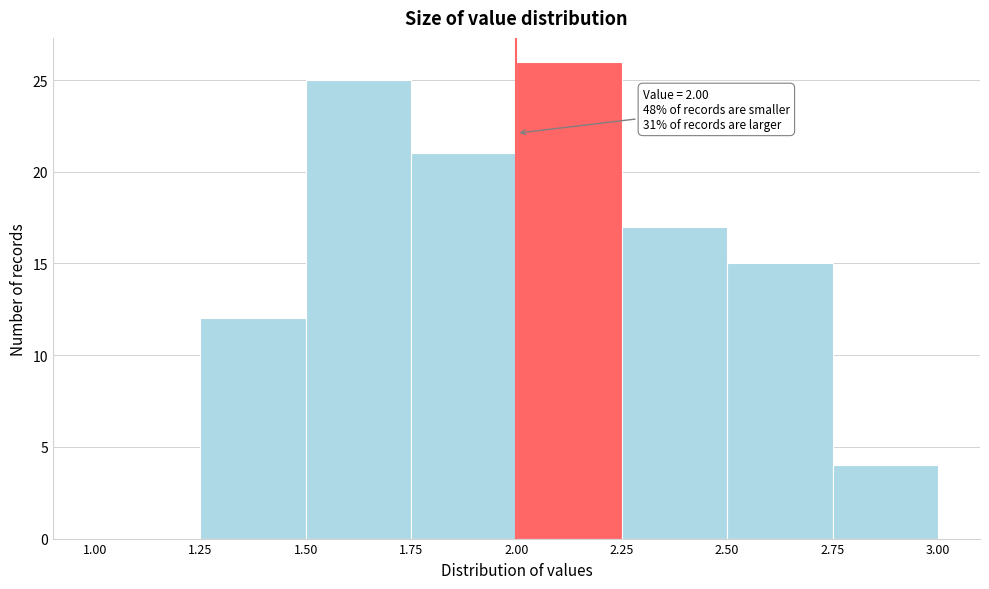

Which range on the x-axis has the tallest bar?

2.00 to 2.25